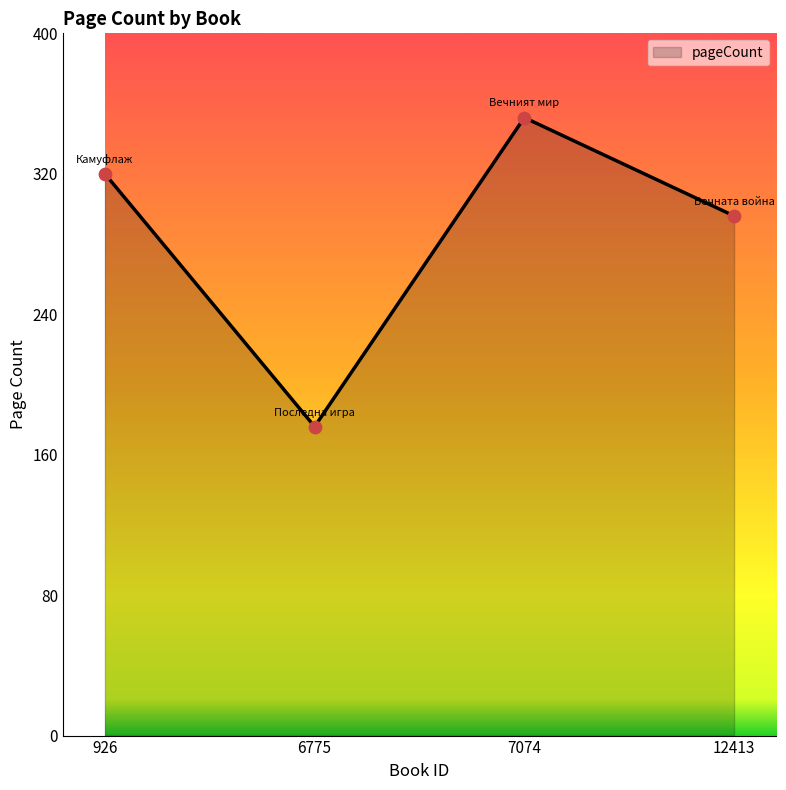

Which has a higher value, 926 or 6775?

926